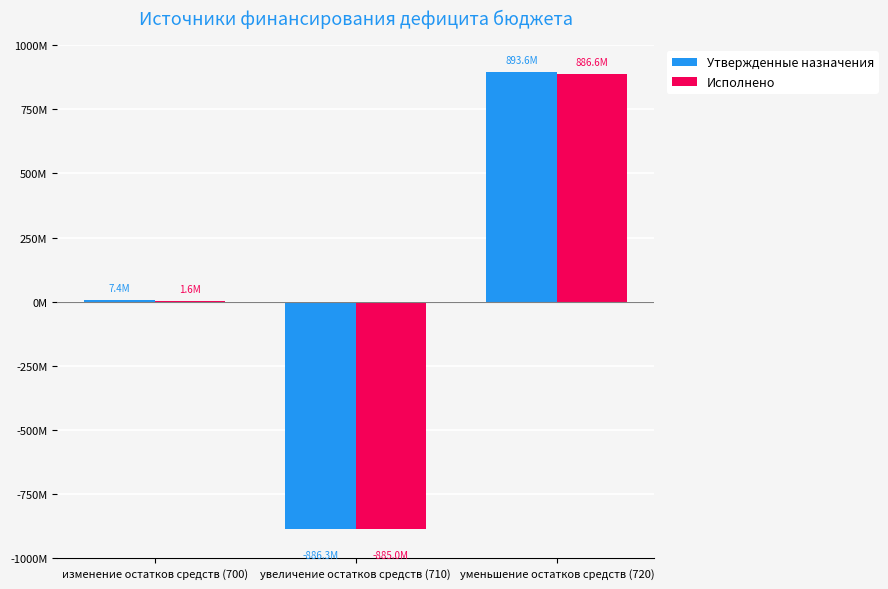

Reading left to right, list all the values displayed in this chart.

Утвержденные назначения: изменение остатков средств (700)=7383856.2	увеличение остатков средств (710)=-886253437.5	уменьшение остатков средств (720)=893637293.7
Исполнено: изменение остатков средств (700)=1612374.6	увеличение остатков средств (710)=-884952853.0	уменьшение остатков средств (720)=886565227.7